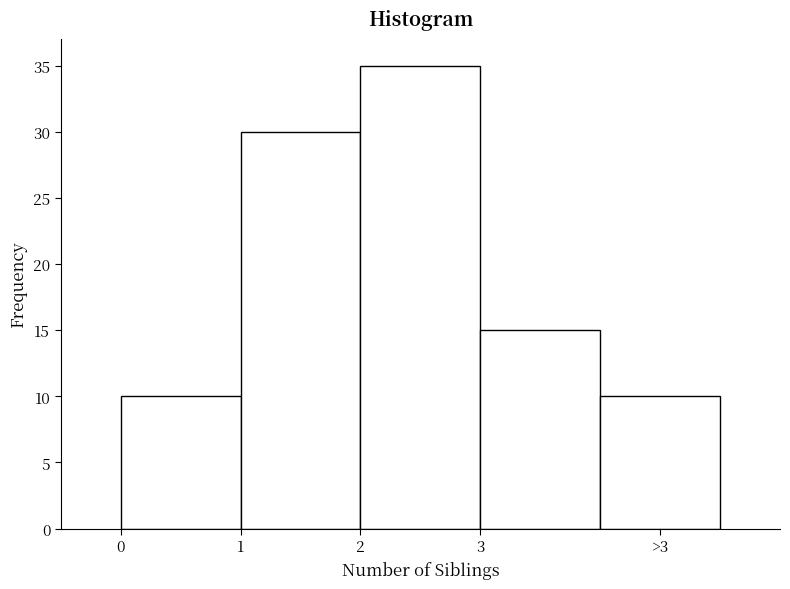

Reading left to right, what are all the values shown in this chart?

10	30	35	15	10